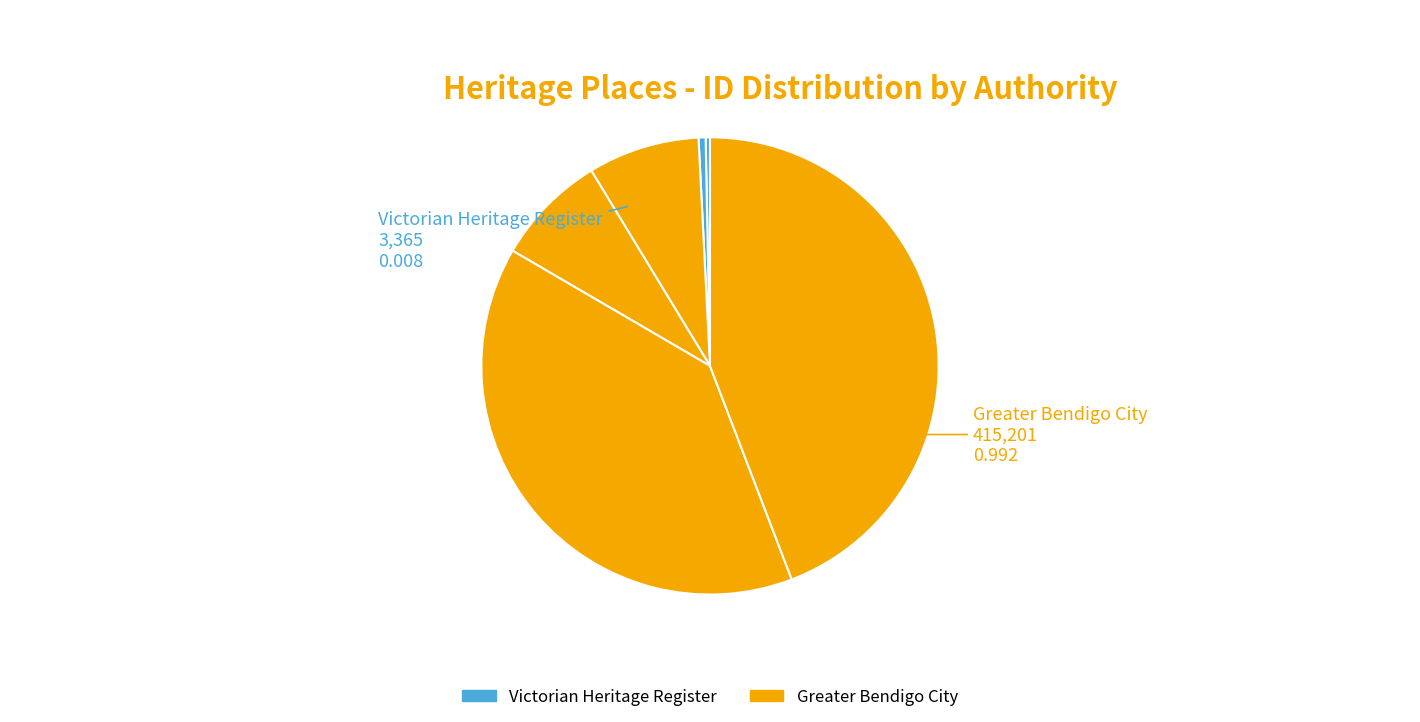

How many segments does this pie chart have?

6